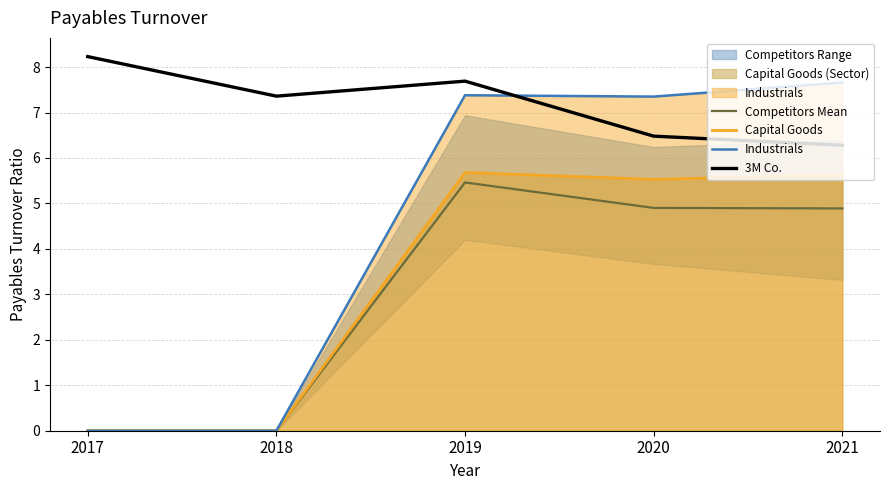

How many values in the 3M Co. series exceed 7?

3